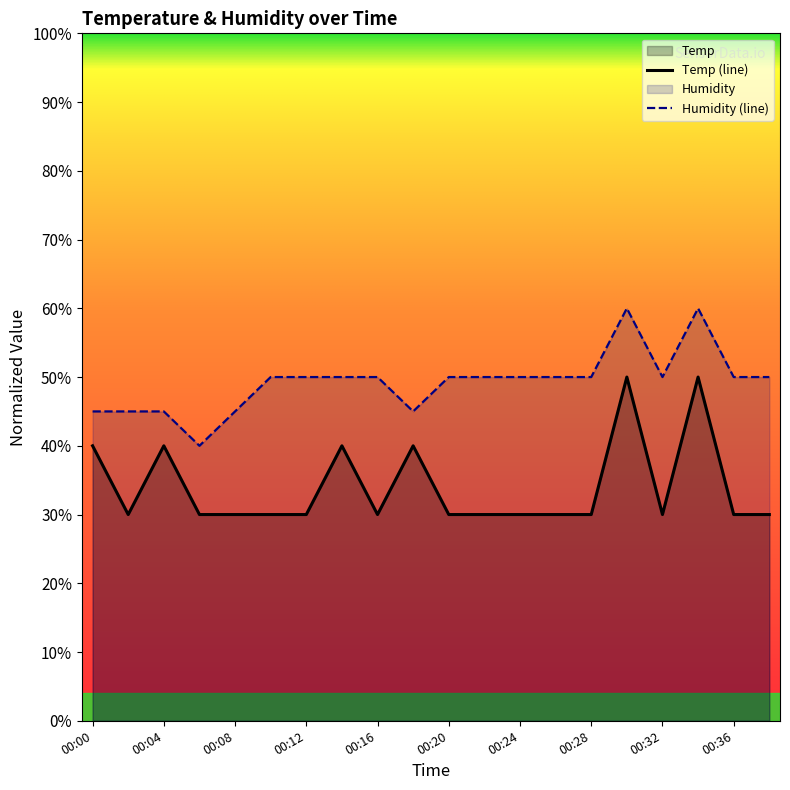

Is it true that Temp equals 30.0 at 00:26?

True